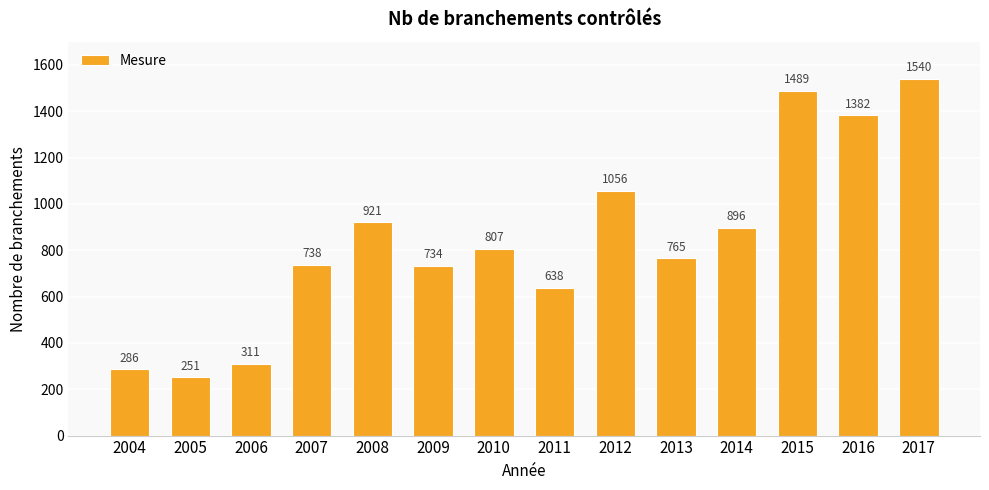

What is the greatest value displayed?

1540